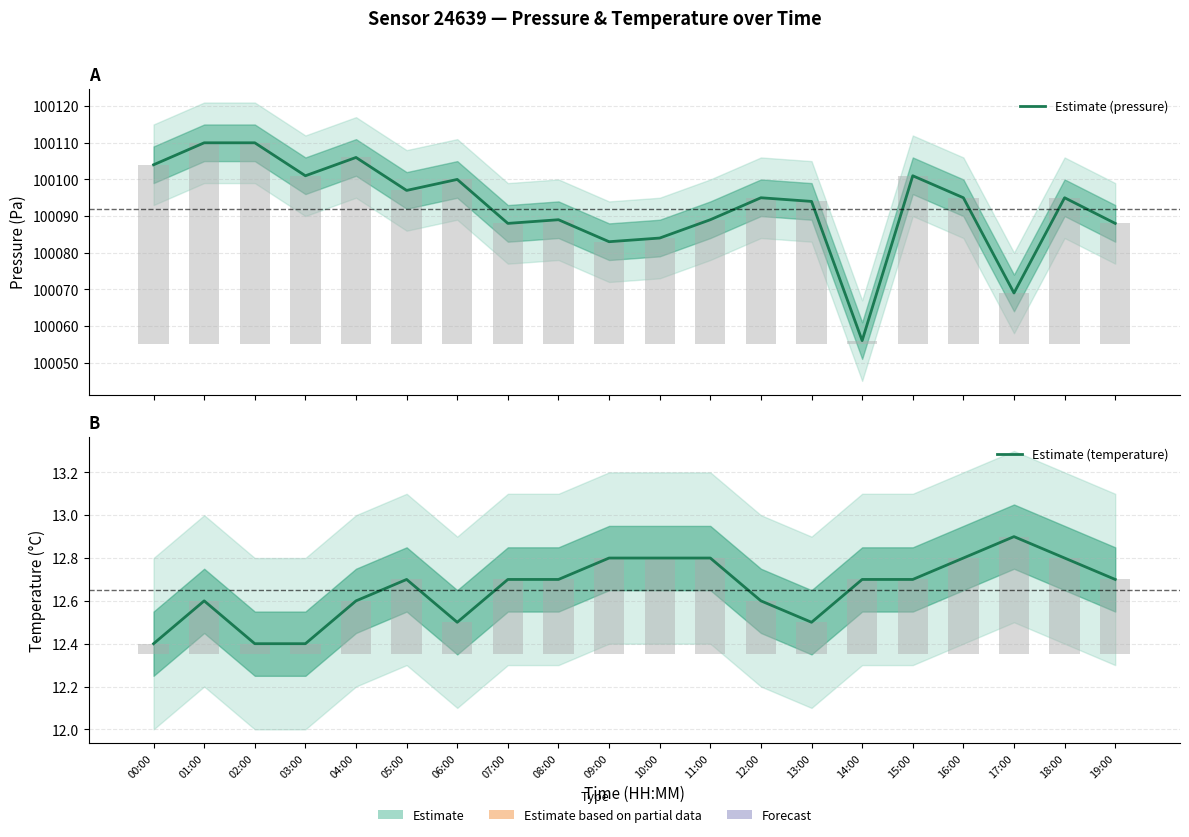

What is the difference between the maximum and second lowest values in the Estimate (temperature) series?

0.5